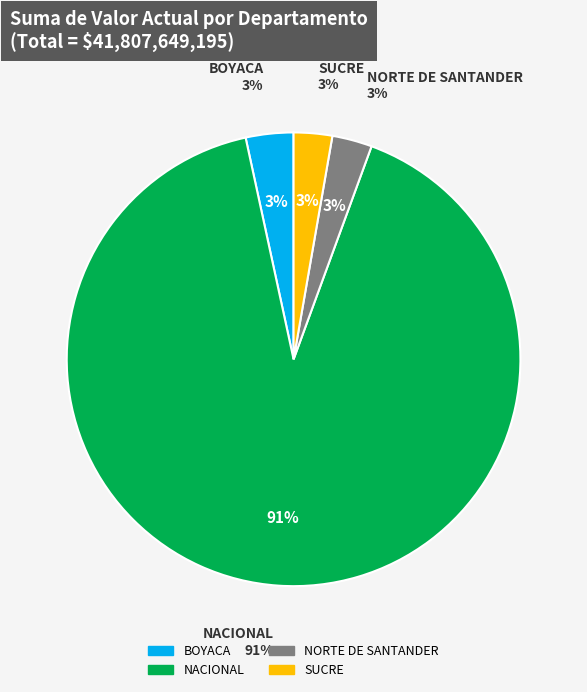

What percentage is the SUCRE slice, to the nearest percent?

3%